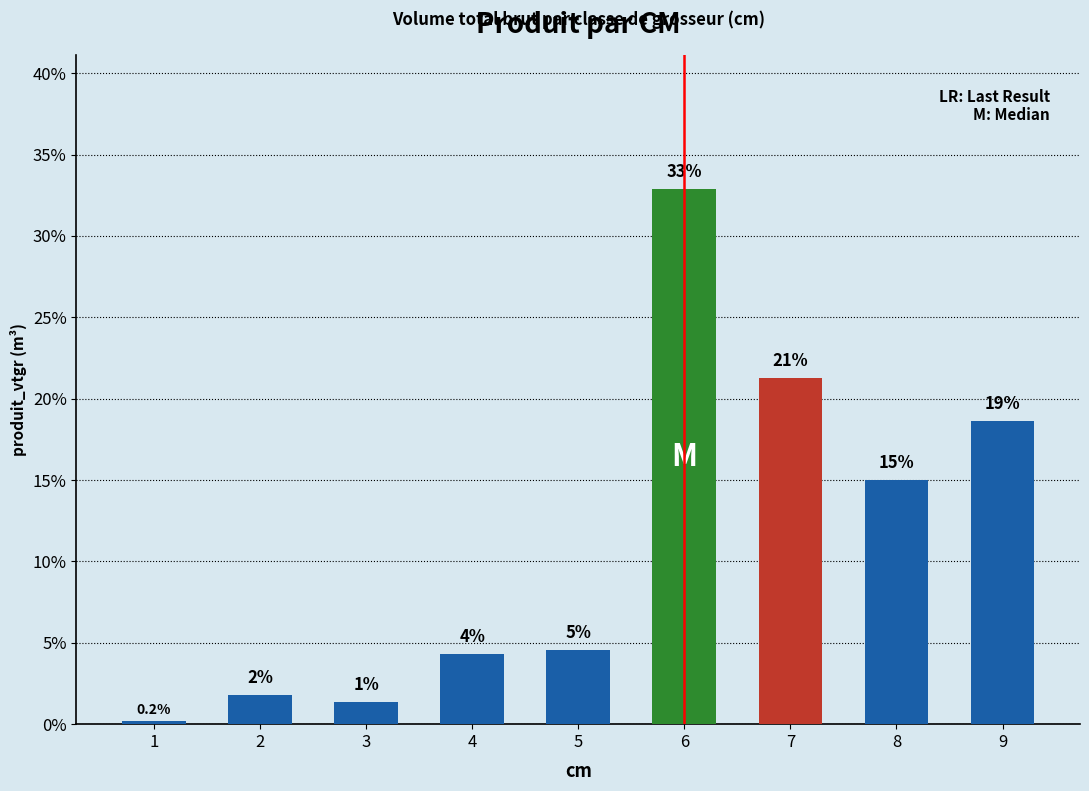

What is the value of the 3rd bar from the left?

1.3